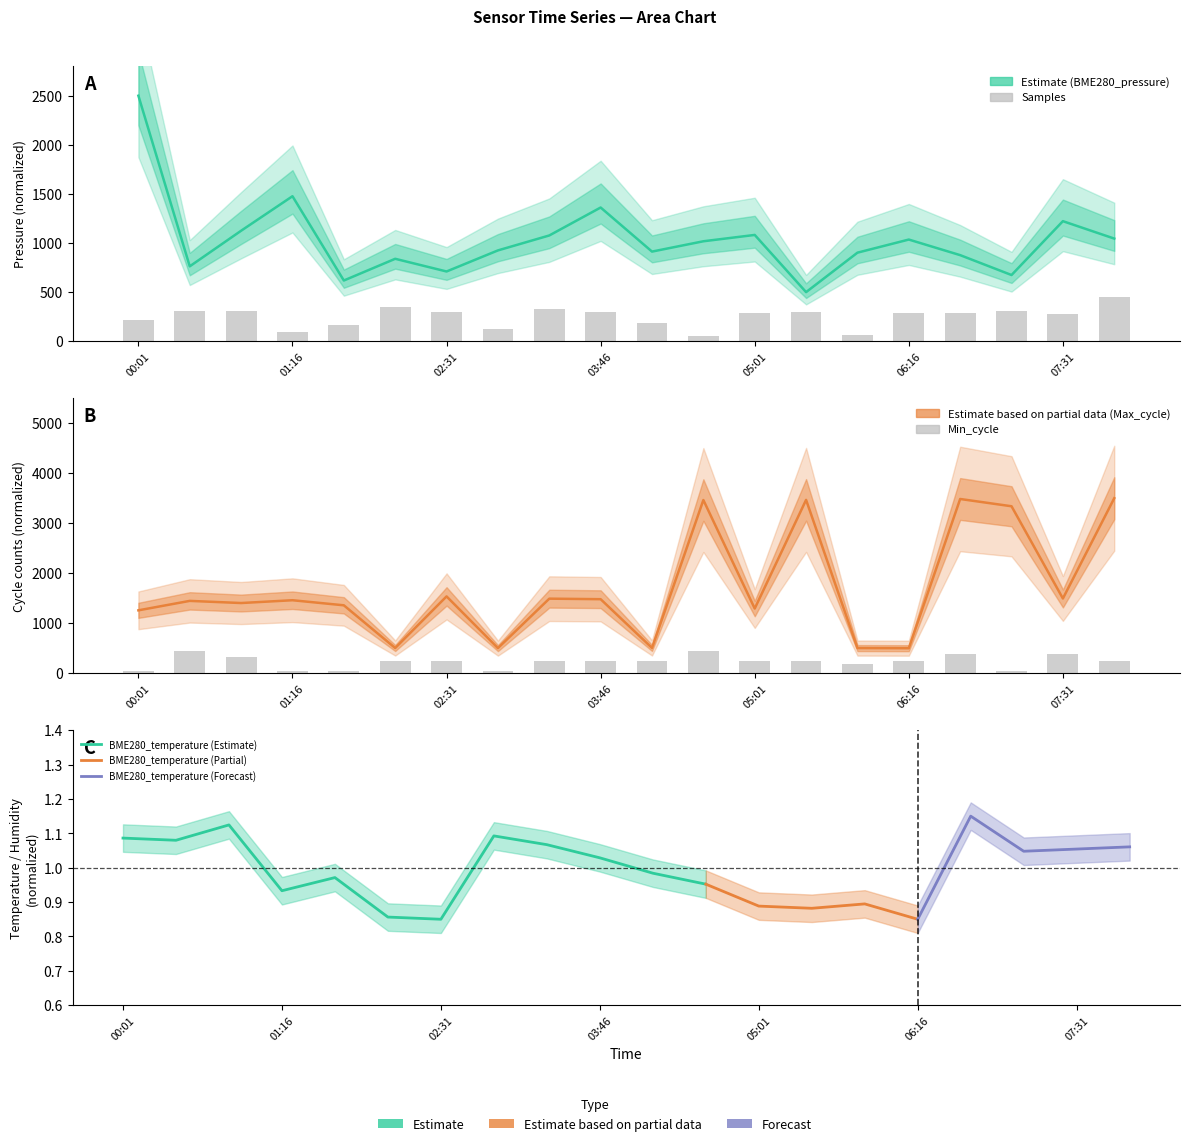

What is the difference between the maximum and minimum values in the BME280_pressure series?

2000.0